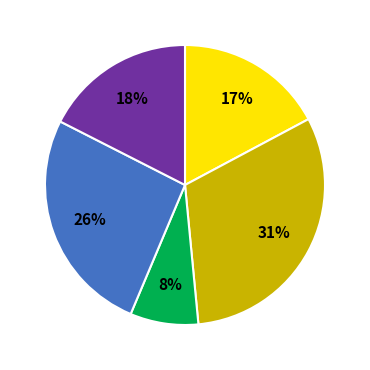

How many segments does this pie chart have?

5